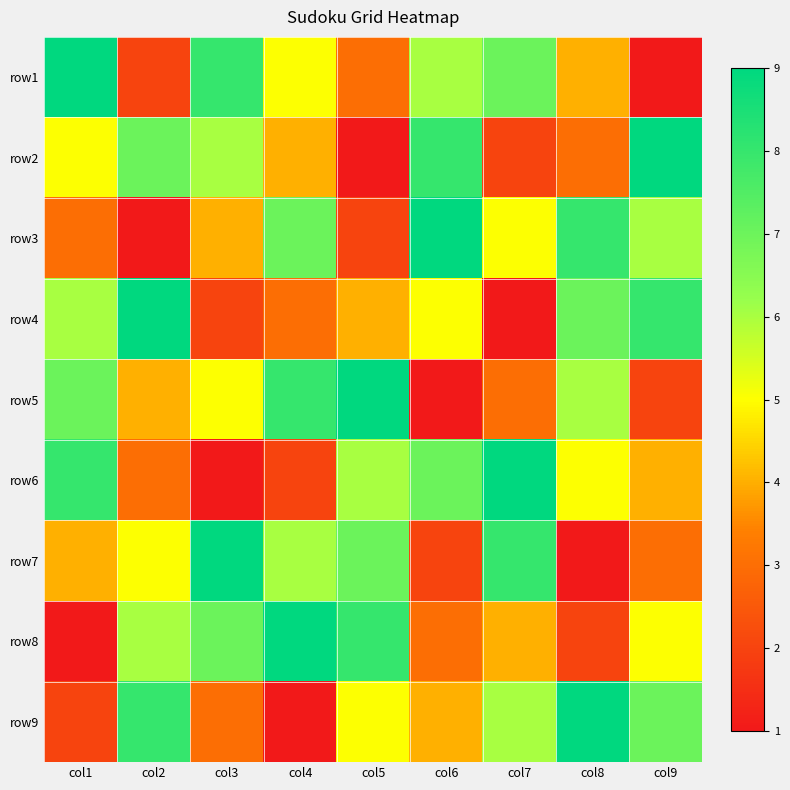

Reading left to right, extract all data points from this chart.

row1: col1=9	col2=2	col3=8	col4=5	col5=3	col6=6	col7=7	col8=4	col9=1
row2: col1=5	col2=7	col3=6	col4=4	col5=1	col6=8	col7=2	col8=3	col9=9
row3: col1=3	col2=1	col3=4	col4=7	col5=2	col6=9	col7=5	col8=8	col9=6
row4: col1=6	col2=9	col3=2	col4=3	col5=4	col6=5	col7=1	col8=7	col9=8
row5: col1=7	col2=4	col3=5	col4=8	col5=9	col6=1	col7=3	col8=6	col9=2
row6: col1=8	col2=3	col3=1	col4=2	col5=6	col6=7	col7=9	col8=5	col9=4
row7: col1=4	col2=5	col3=9	col4=6	col5=7	col6=2	col7=8	col8=1	col9=3
row8: col1=1	col2=6	col3=7	col4=9	col5=8	col6=3	col7=4	col8=2	col9=5
row9: col1=2	col2=8	col3=3	col4=1	col5=5	col6=4	col7=6	col8=9	col9=7